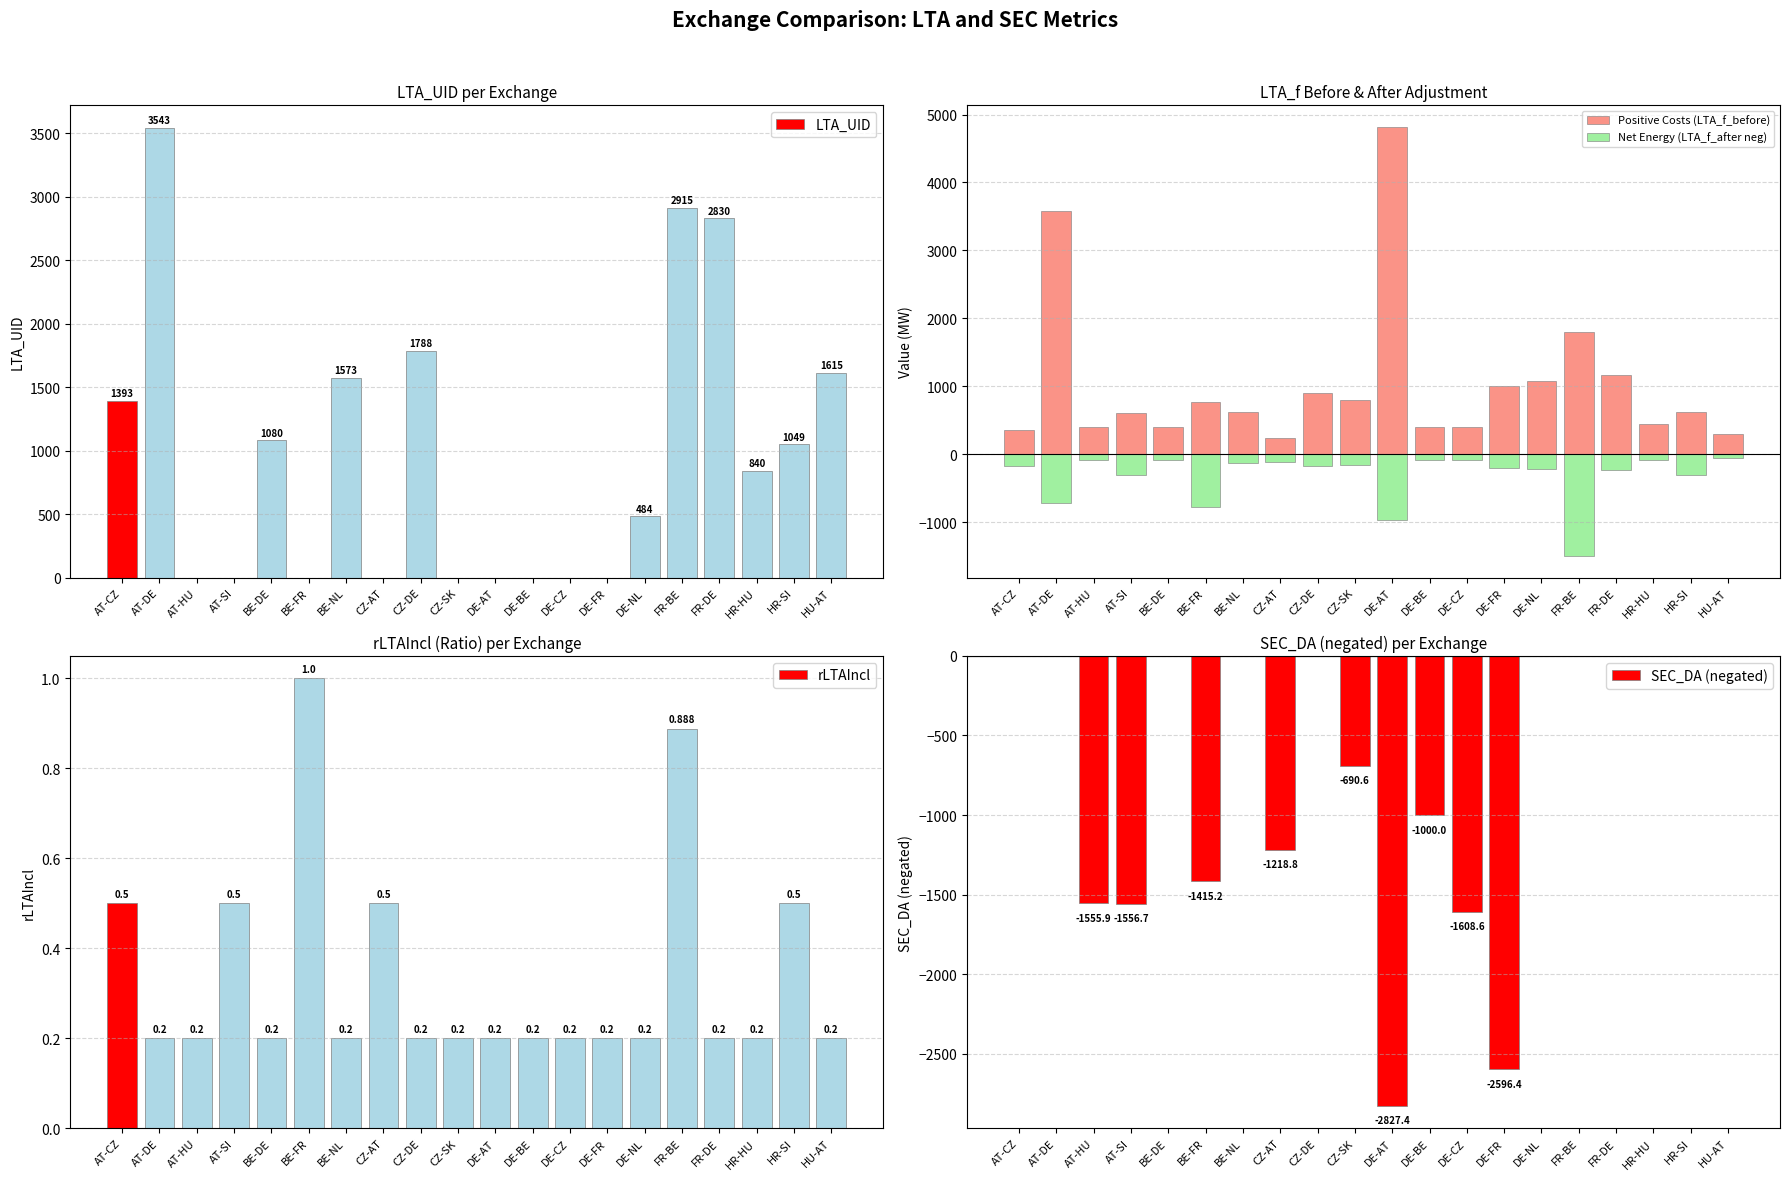

True or false: LTA_UID has a value of 840 at HR-HU.

True